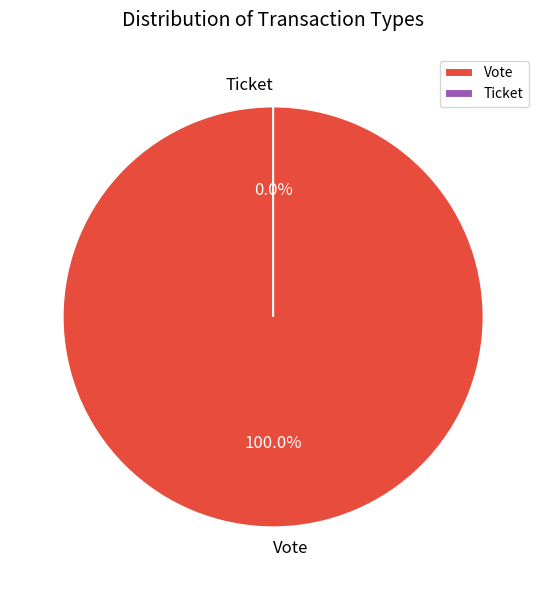

What percentage is NOT represented by Ticket?

100.0%